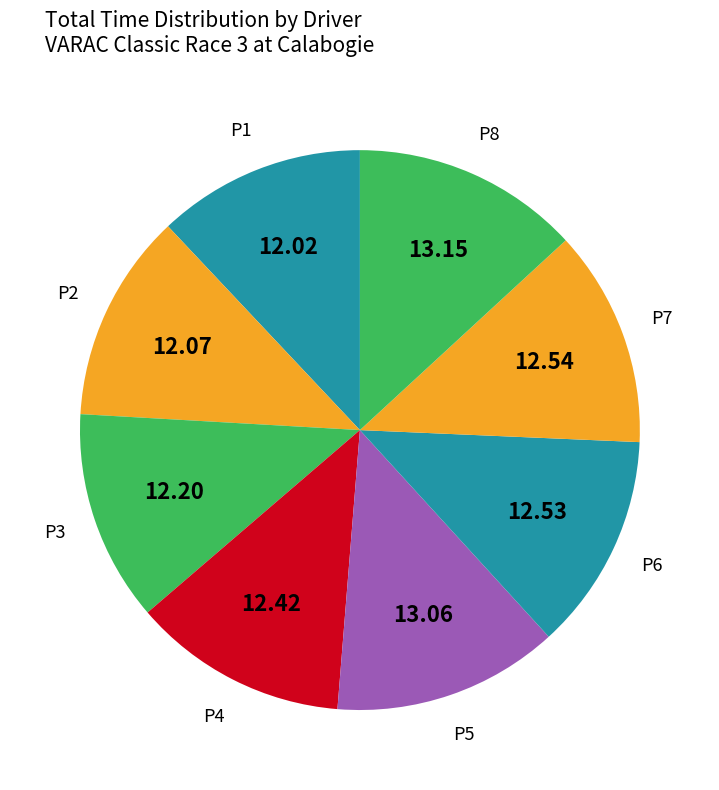

Count the number of slices in the pie.

8